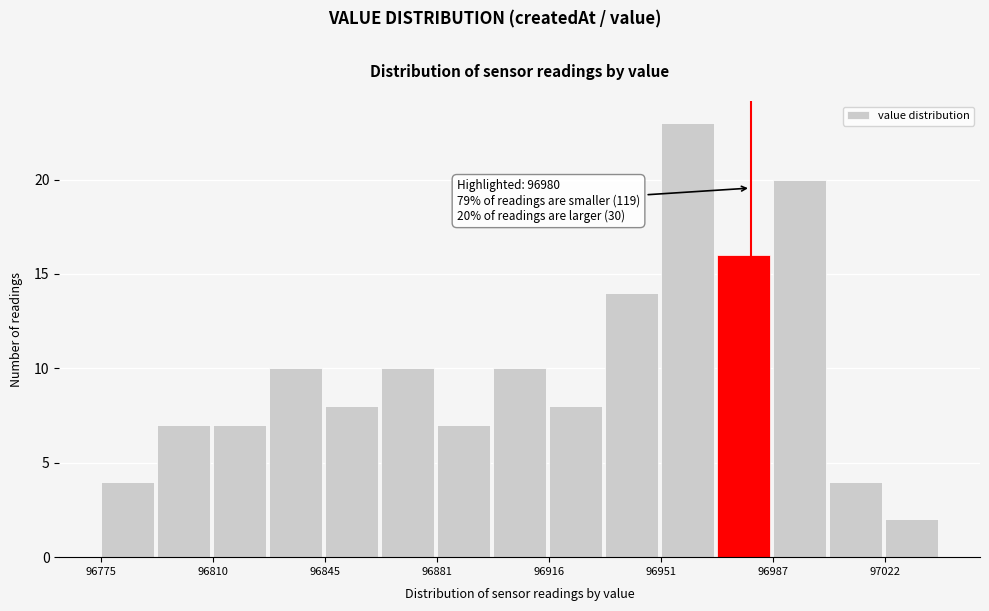

Read against the x-axis, roughly where is the centre of the tallest bar?

96960